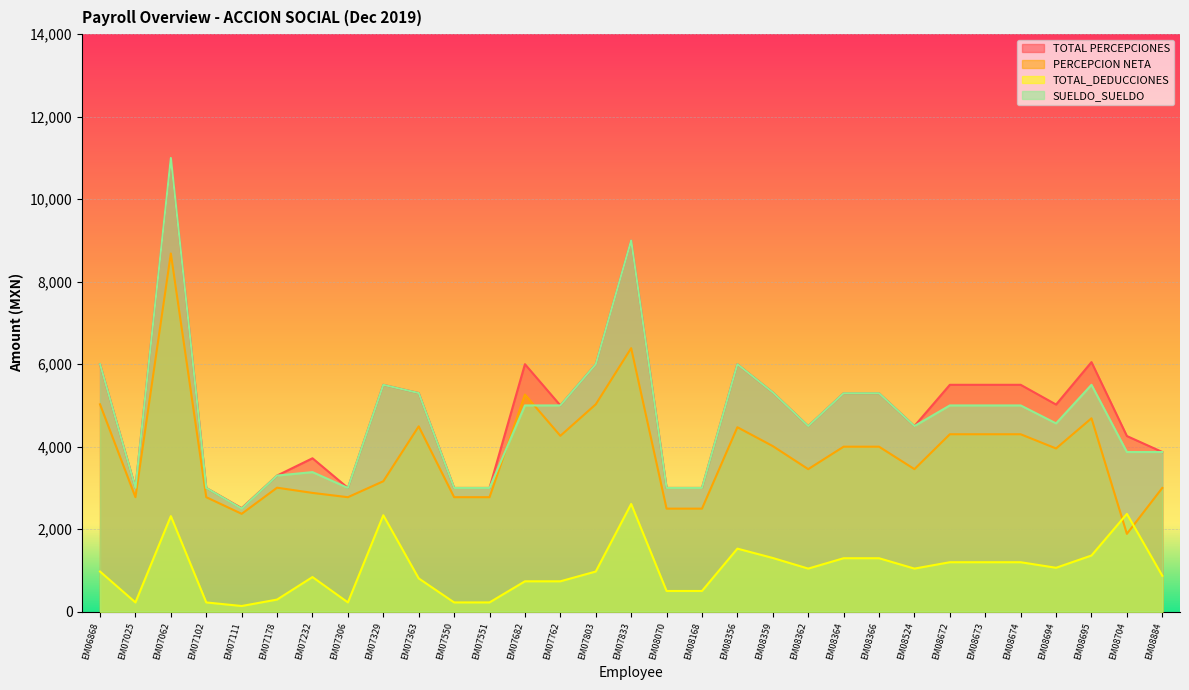

What is the difference between the TOTAL PERCEPCIONES values at EM07682 and EM08704?

1742.0